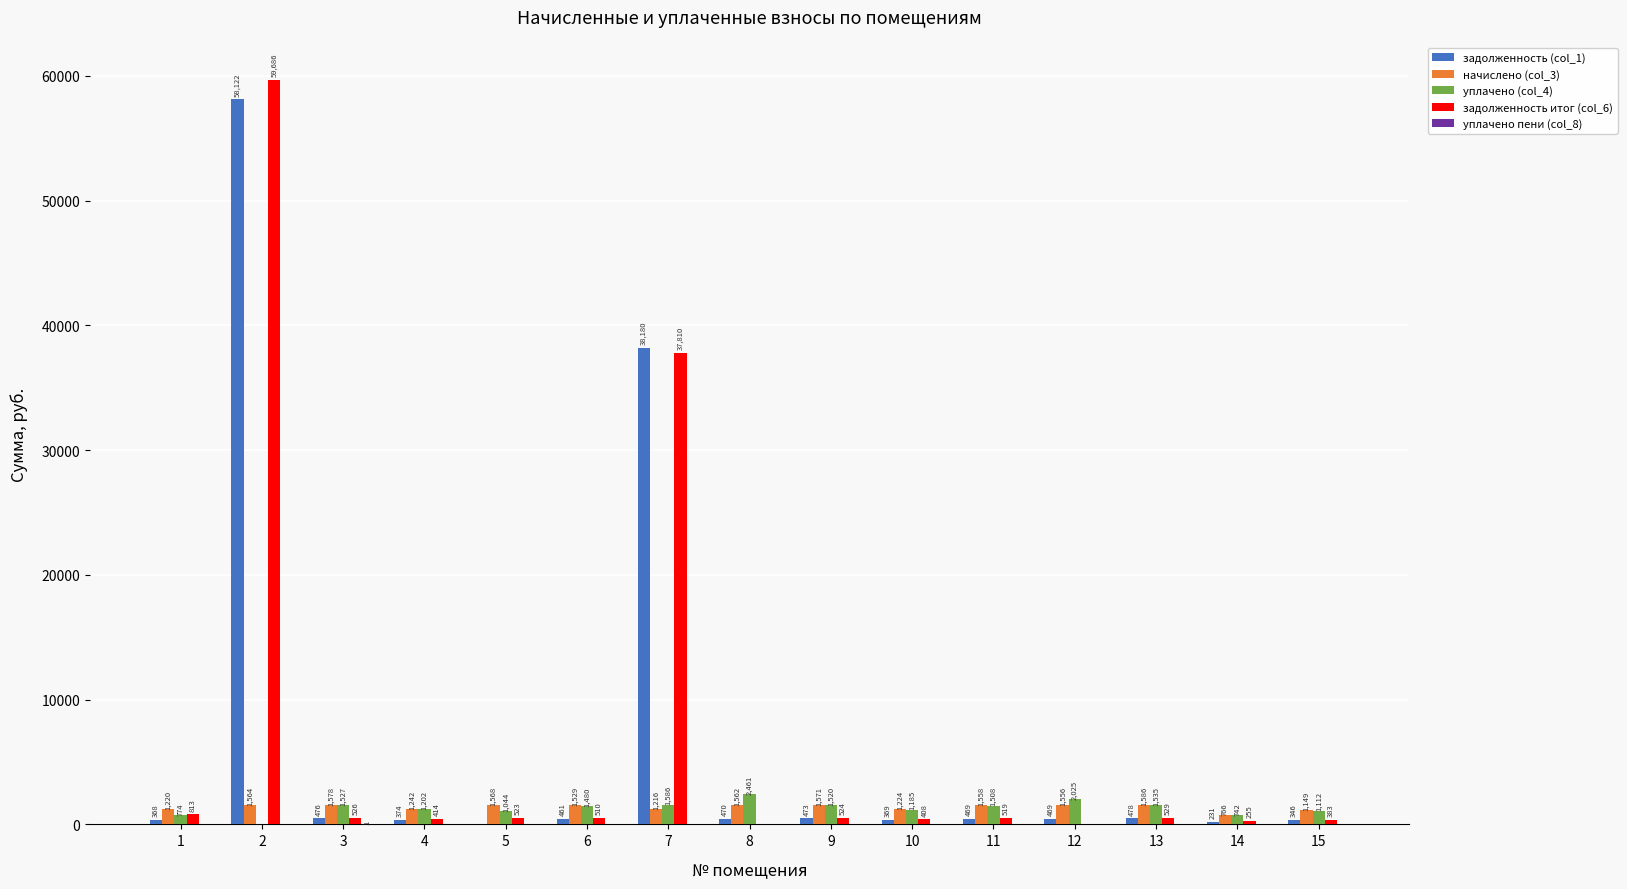

Between 3 and 6, which series saw the biggest shift?

начислено (col_3)